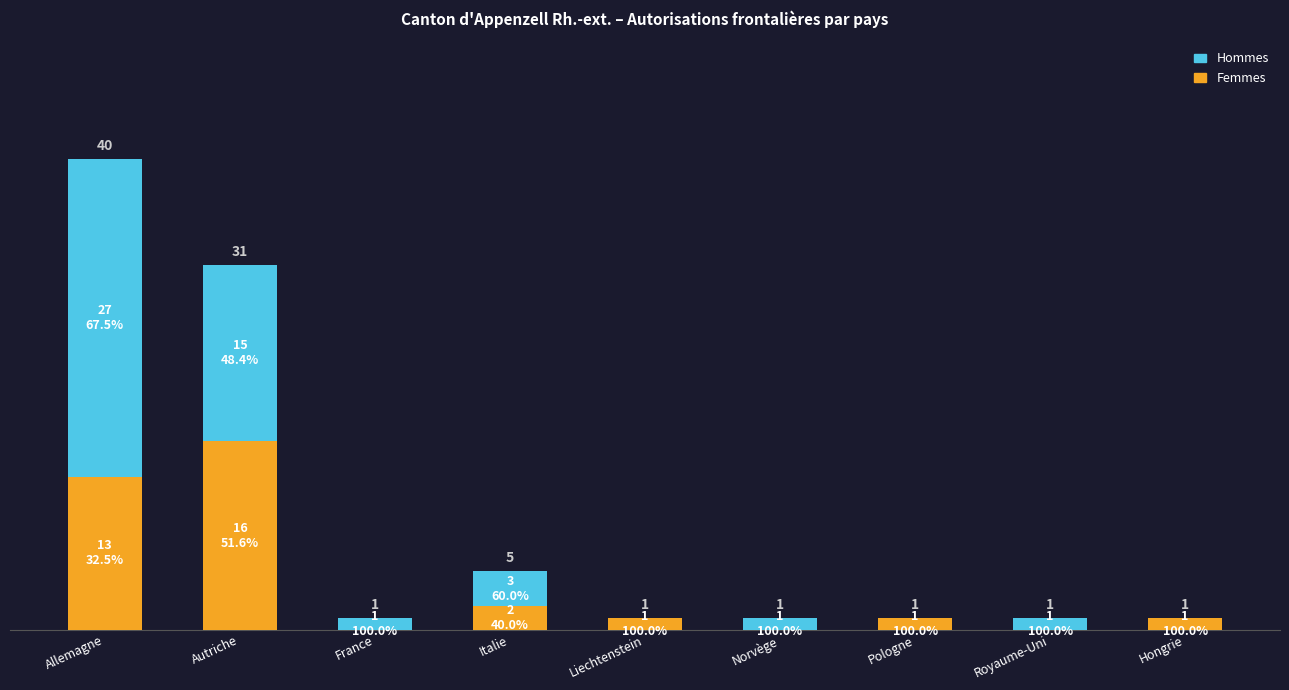

At which category is the sum across all series the highest?

Allemagne